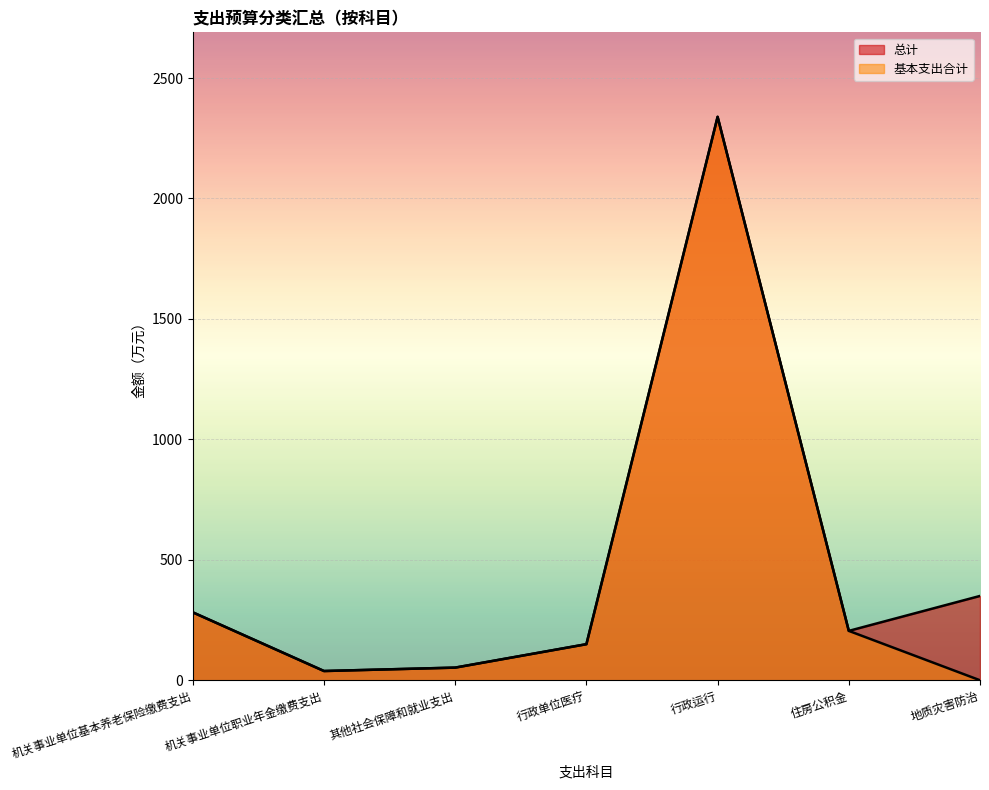

What is the sum of the 基本支出合计 values at 机关事业单位基本养老保险缴费支出 and 行政单位医疗?

431.7